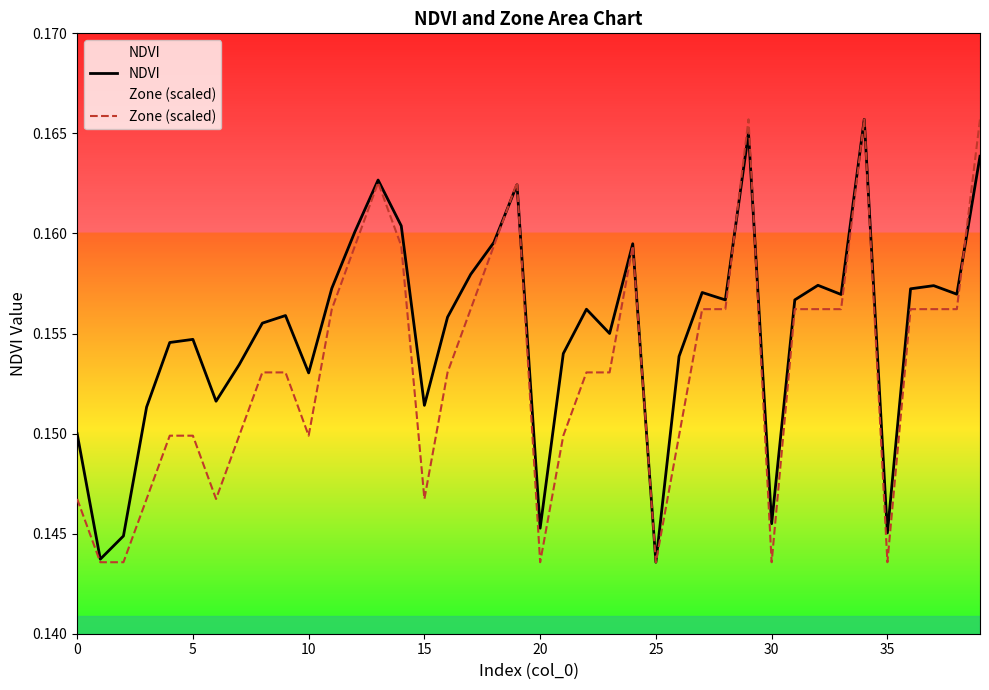

At which category does Zone (scaled) reach its first local peak?

13